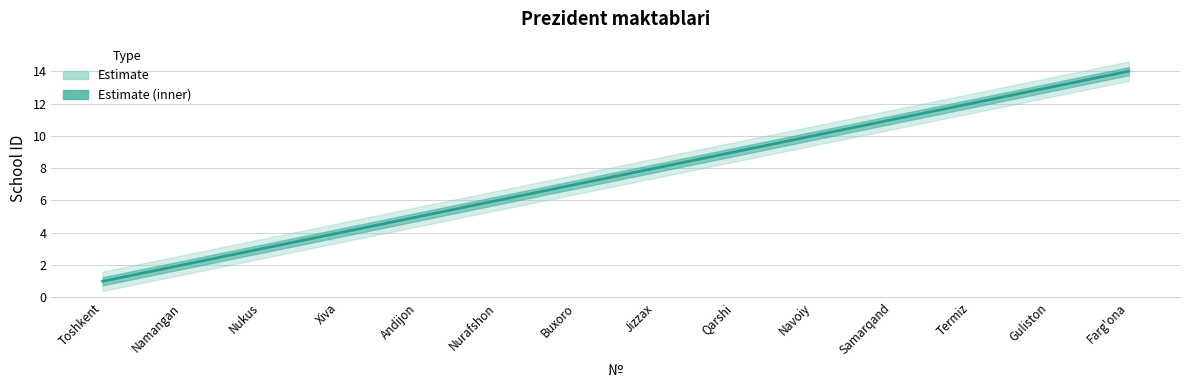

Count the number of categories in the chart.

14